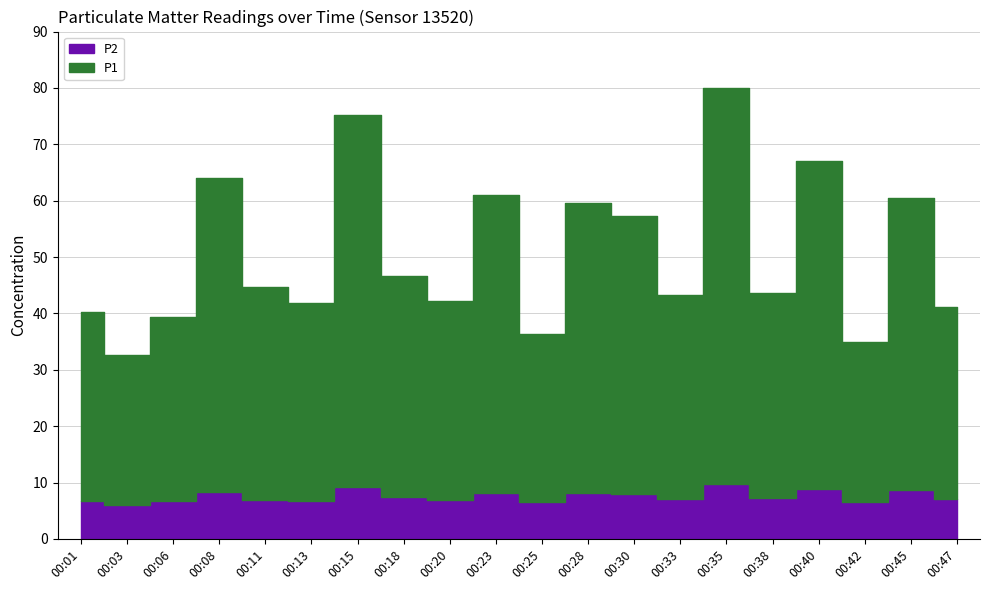

True or false: P1 and P2 cross at least once.

False